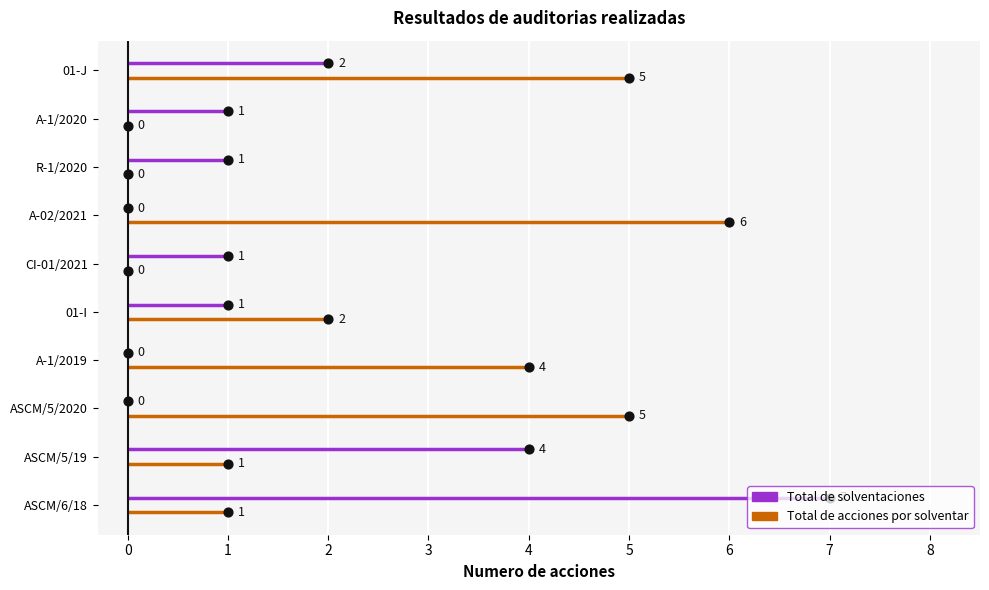

Which series has the widest spread of Y values?

Total de solventaciones